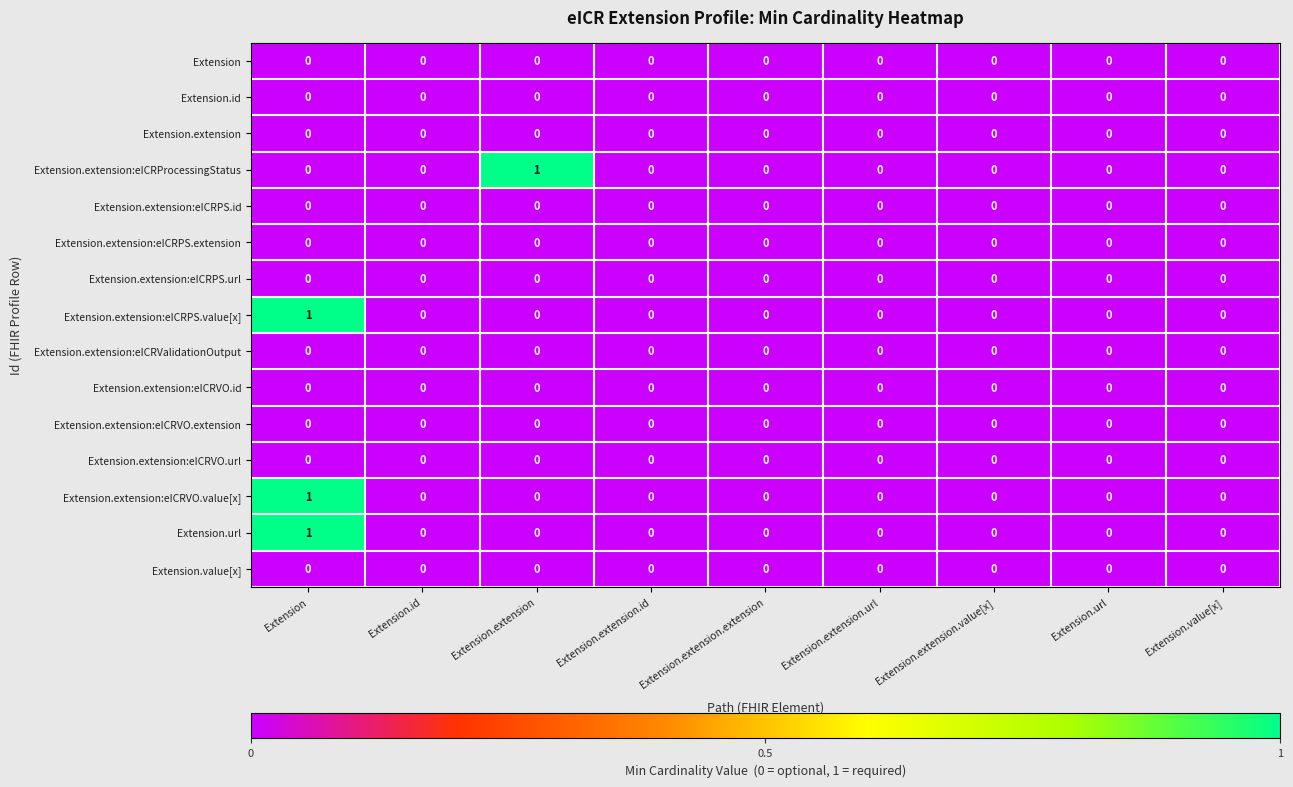

At which category is the sum across all series the highest?

Extension